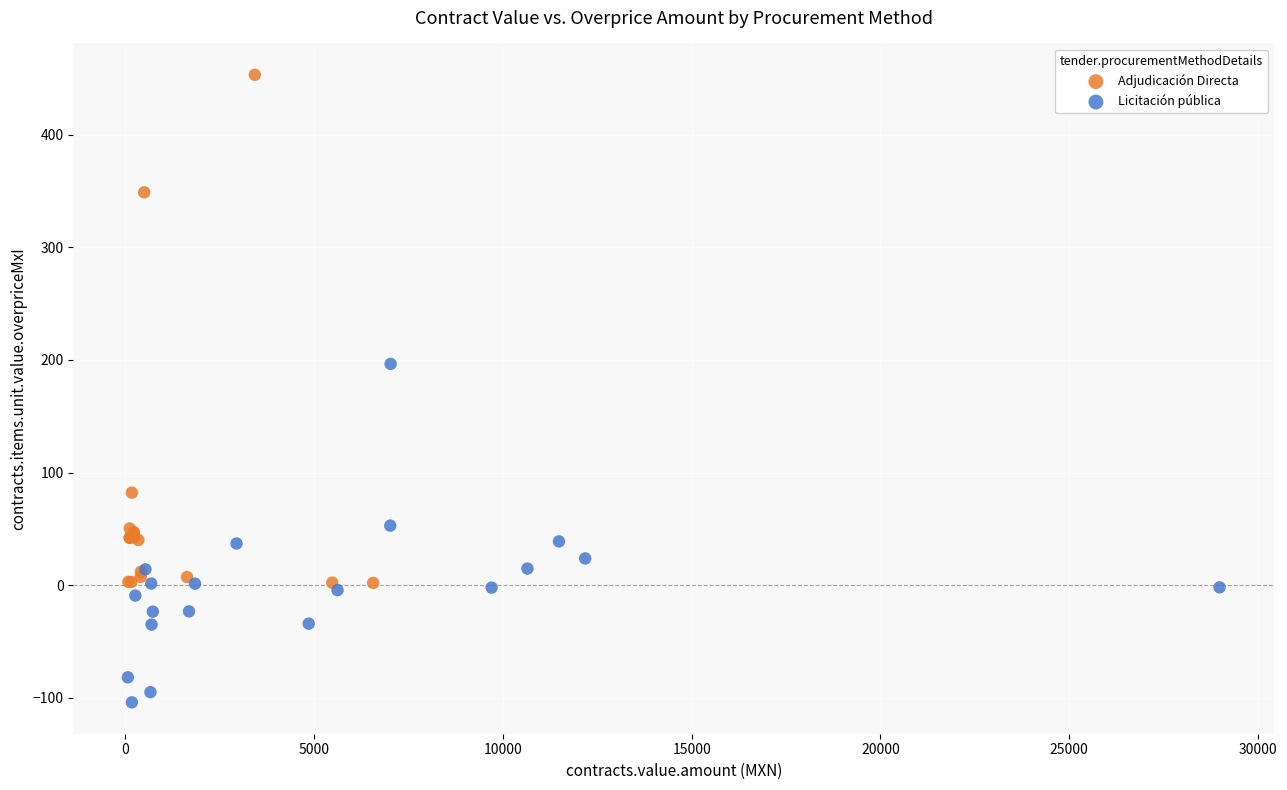

Which series reaches the minimum Y coordinate?

Licitación pública